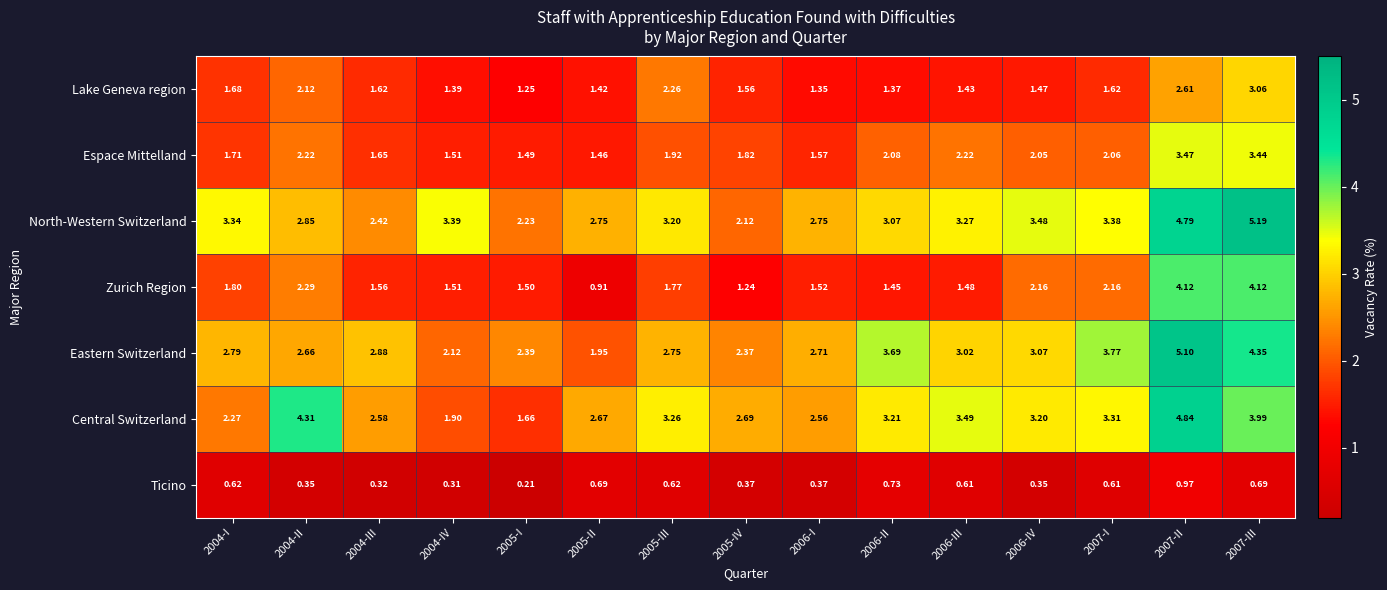

At which category is the sum across all series the highest?

2007-II